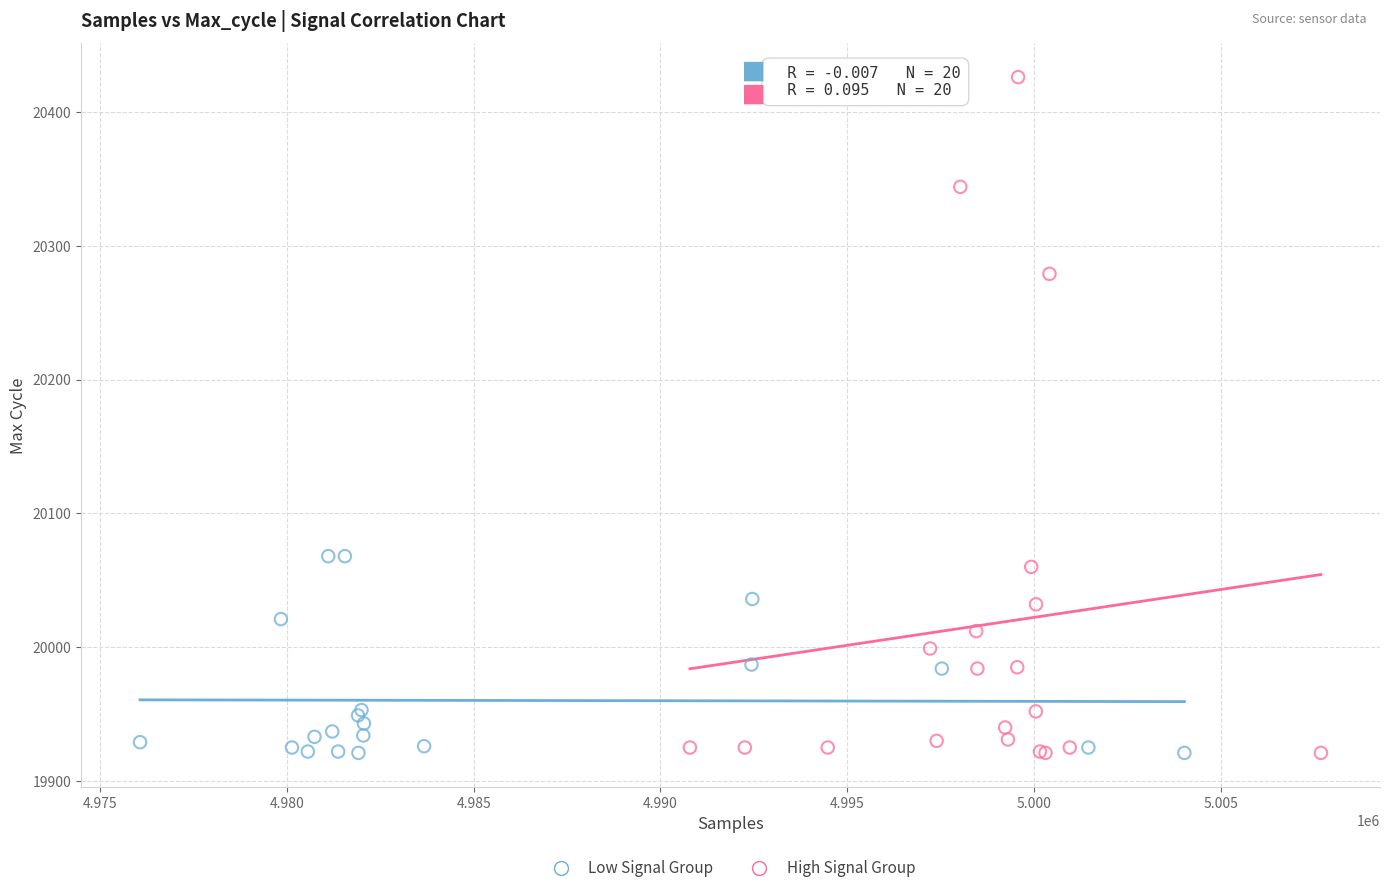

Which series contains the highest Y value?

High Signal Group